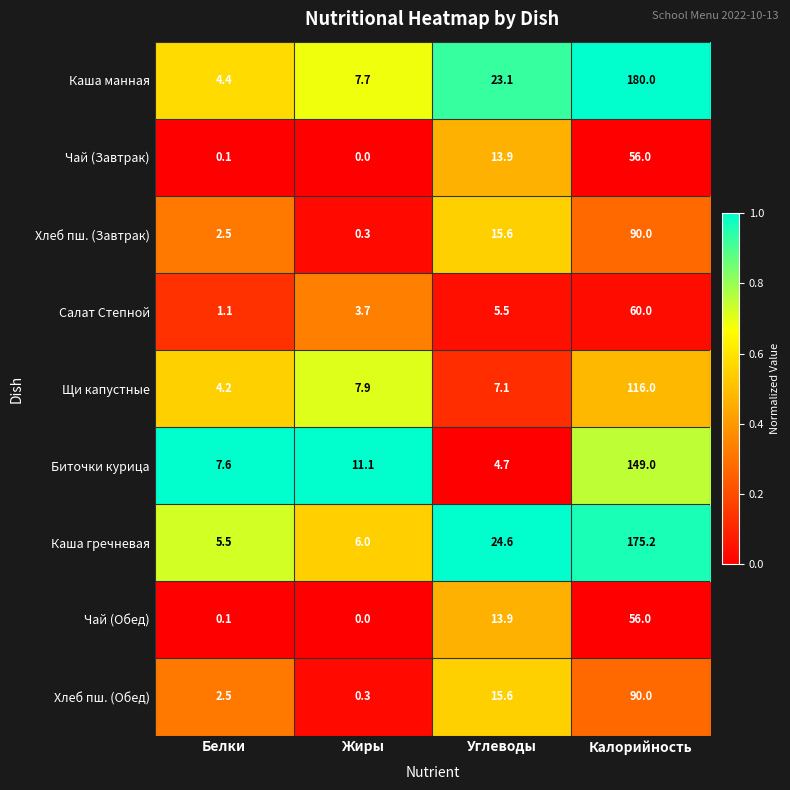

At which category is the sum across all series the highest?

Калорийность